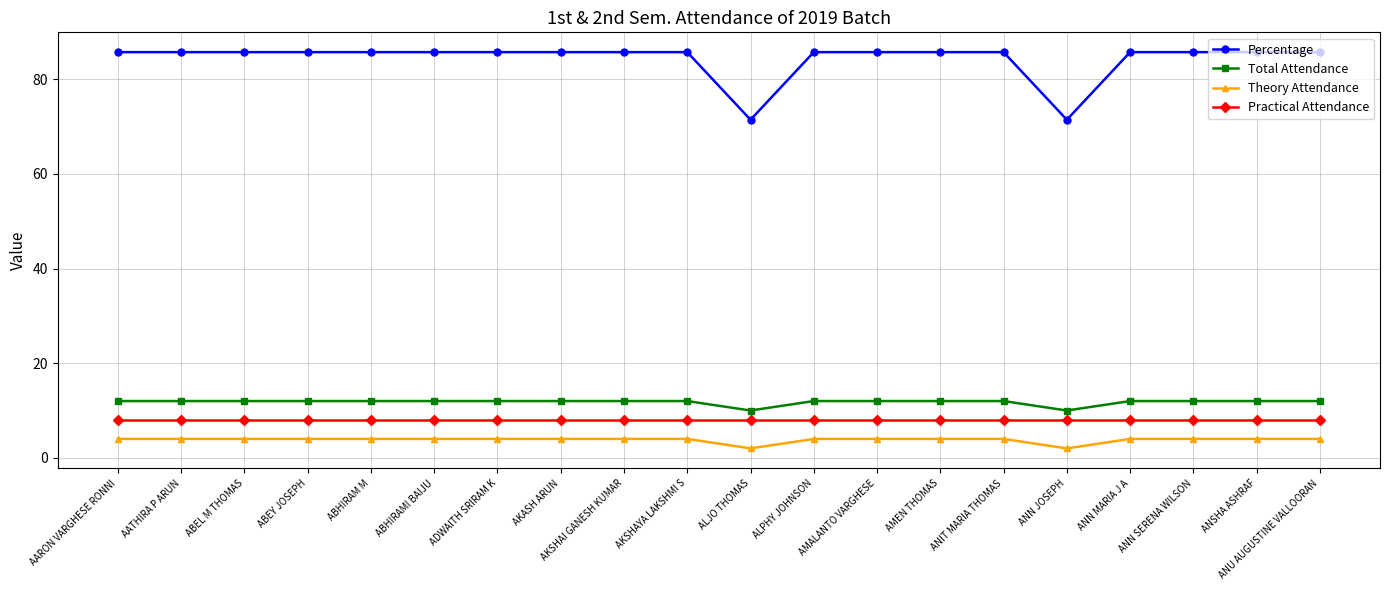

What is the total value across all series at AATHIRA P ARUN?

109.7